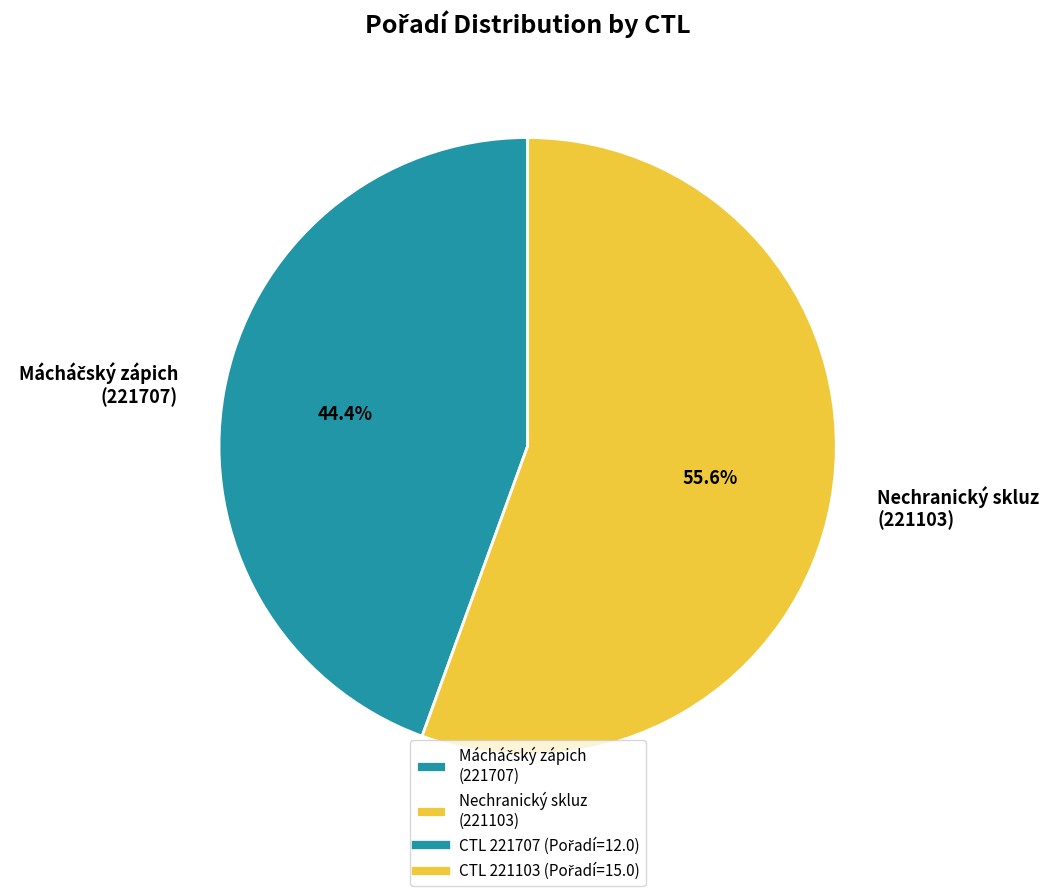

Which slice represents more than half of the pie?

Nechranický skluz (221103)